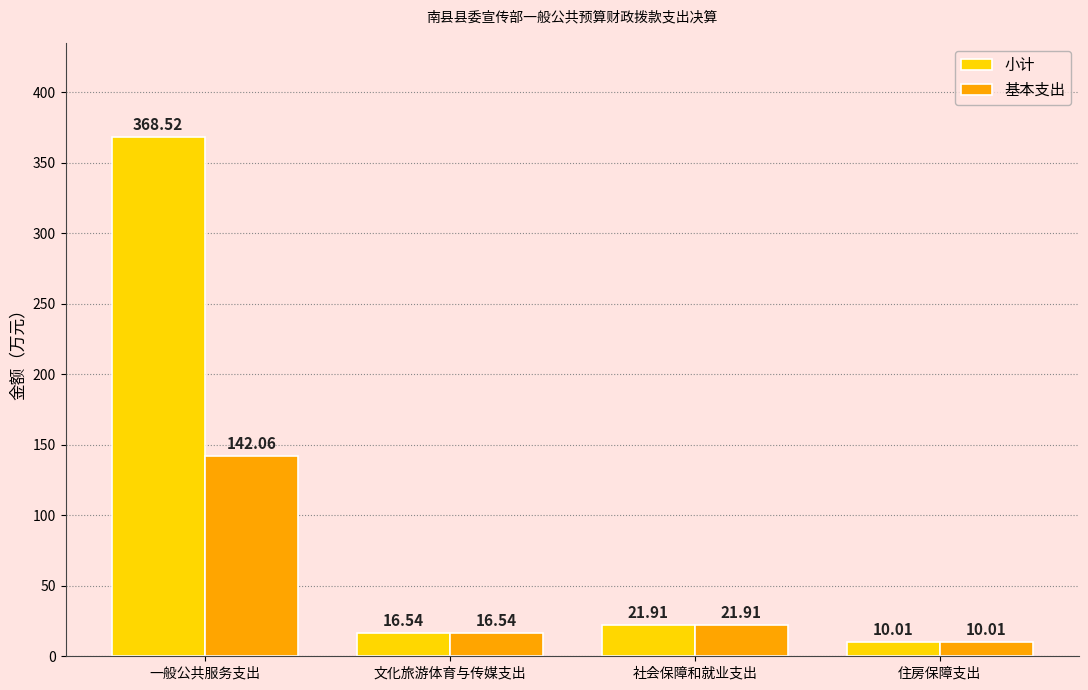

What is the total value across all series at 文化旅游体育与传媒支出?

33.1